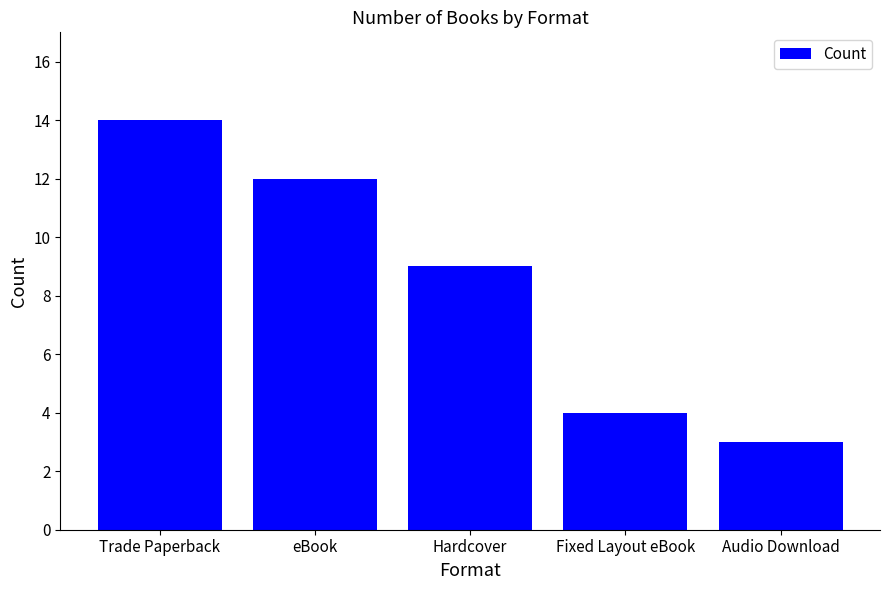

How many bars are there in total?

5